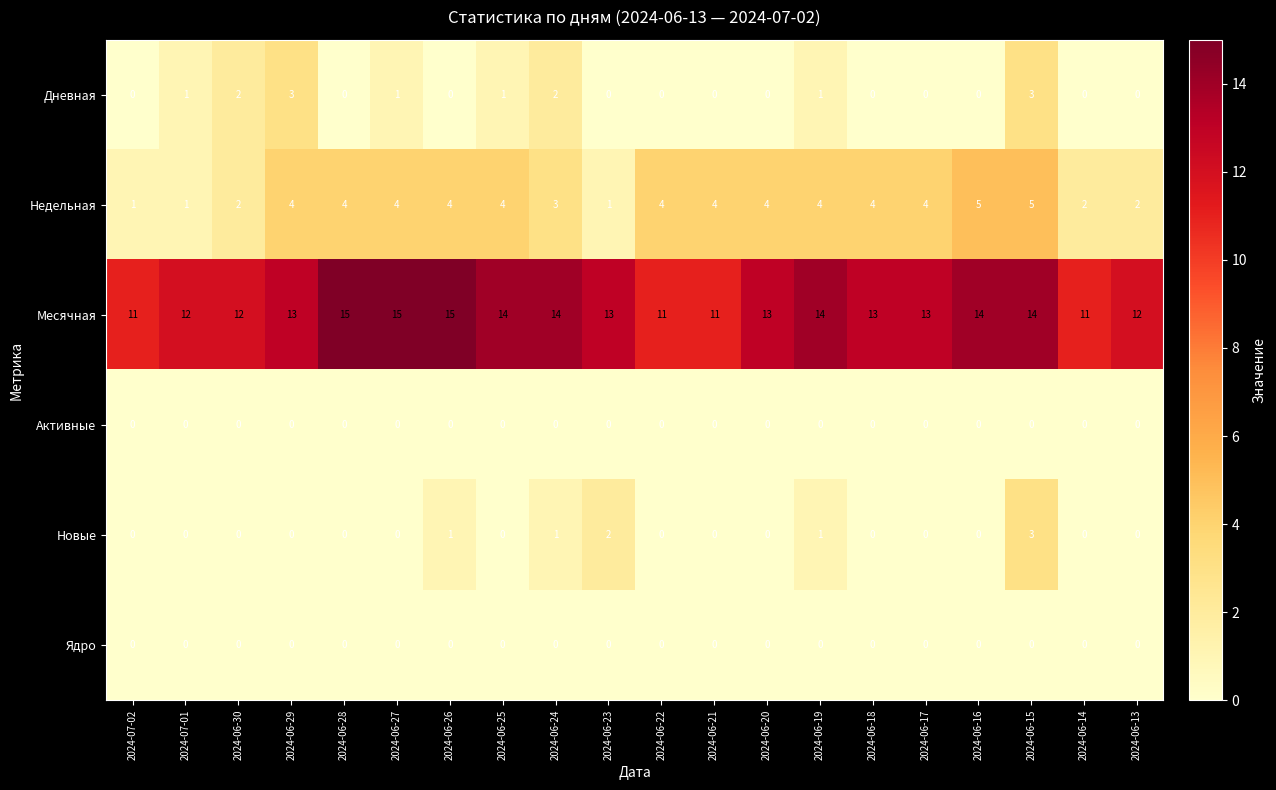

At which label is Недельная closest to 3?

2024-06-24